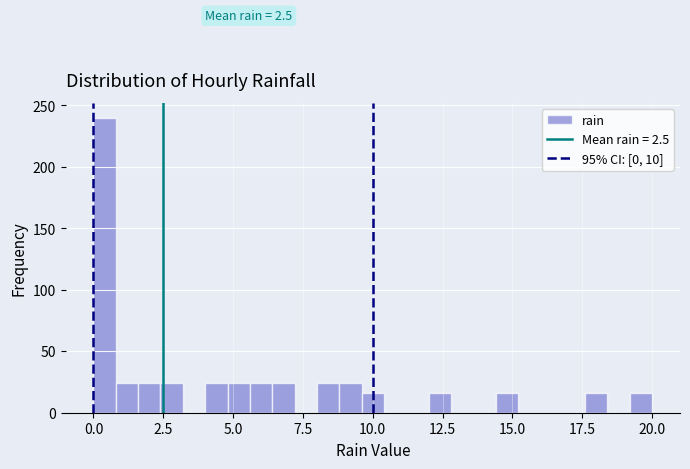

Around what value on the x-axis is the tallest bar? Give the approximate position of its centre, as read against the axis.

0.5